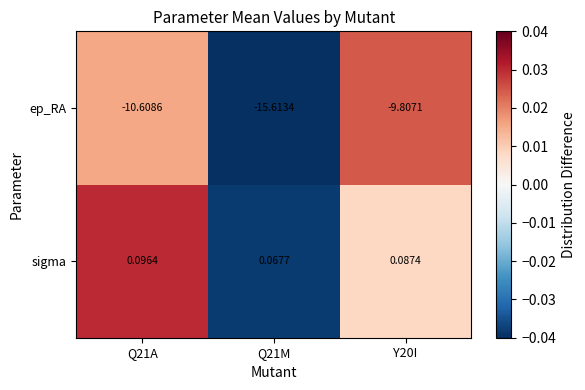

Which series has the largest total across all categories?

sigma